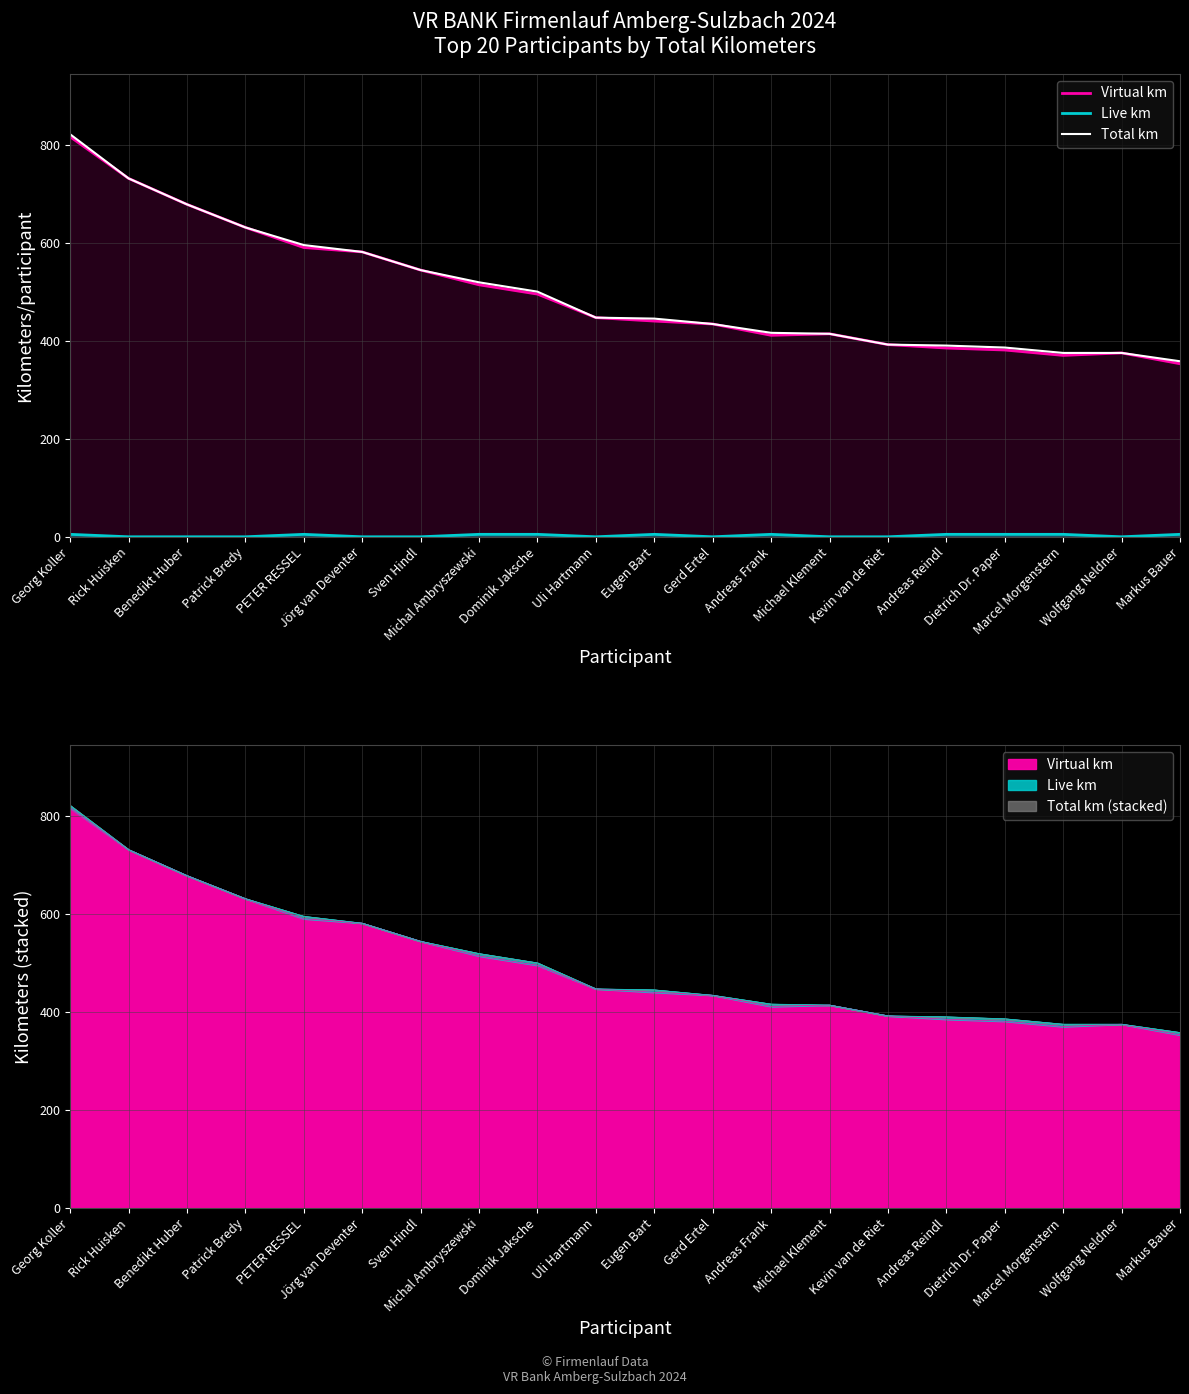

How many lines are shown in the chart?

3